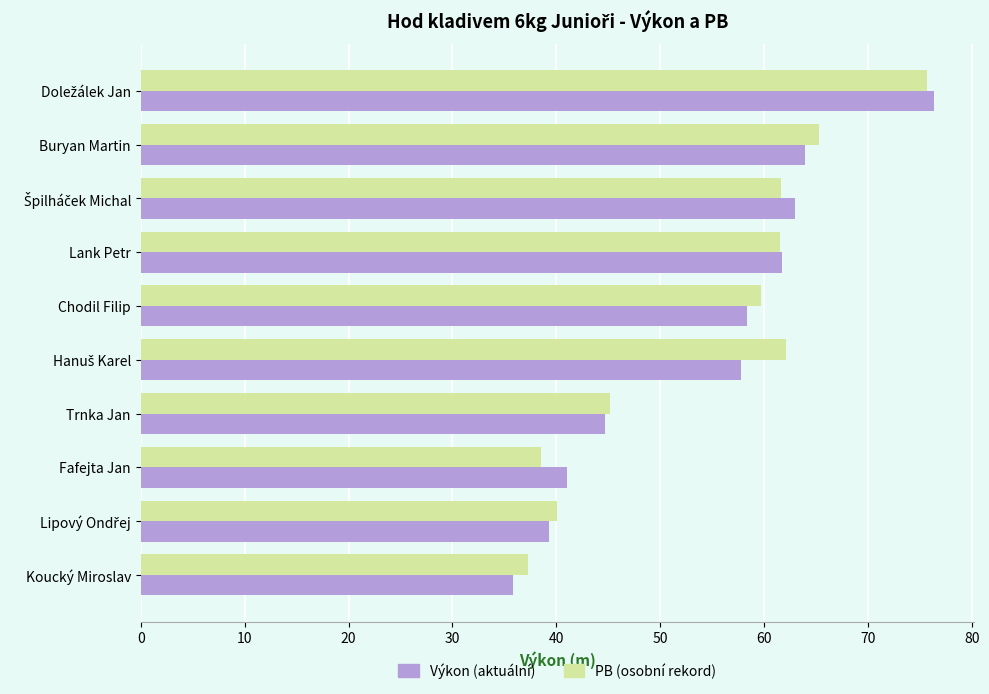

Which category has the lowest value in the Výkon (aktuální) series?

Koucký Miroslav